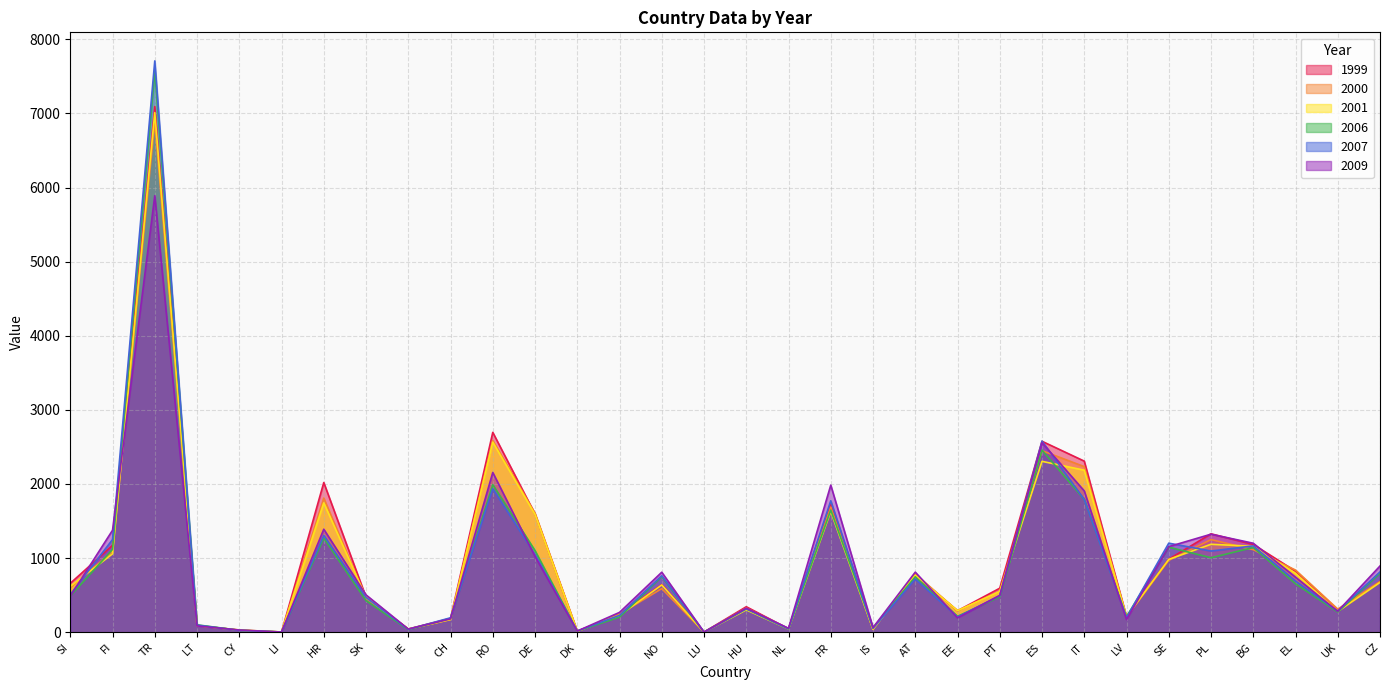

Reading left to right, what are all the values shown in this chart?

1999: SI=659	FI=1172	TR=7093	LT=90	CY=26	LI=0	HR=2019	SK=472	IE=43	CH=185	RO=2696	DE=1595	DK=11	BE=241	NO=642	LU=1	HU=343	NL=46	FR=1745	IS=50	AT=764	EE=289	PT=593	ES=2576	IT=2308	LV=208	SE=985	PL=1327	BG=1184	EL=823	UK=284	CZ=685
2000: SI=602	FI=1089	TR=6894	LT=87	CY=30	LI=2	HR=1809	SK=457	IE=41	CH=172	RO=2586	DE=1606	DK=11	BE=243	NO=588	LU=1	HU=326	NL=44	FR=1687	IS=36	AT=785	EE=290	PT=552	ES=2449	IT=2234	LV=204	SE=969	PL=1249	BG=1113	EL=838	UK=311	CZ=684
2001: SI=618	FI=1057	TR=7011	LT=91	CY=27	LI=3	HR=1745	SK=471	IE=41	CH=170	RO=2565	DE=1588	DK=11	BE=228	NO=637	LU=1	HU=301	NL=43	FR=1629	IS=40	AT=768	EE=290	PT=549	ES=2305	IT=2186	LV=209	SE=982	PL=1186	BG=1158	EL=794	UK=279	CZ=671
2006: SI=487	FI=1117	TR=7579	LT=99	CY=25	LI=2	HR=1269	SK=425	IE=35	CH=185	RO=1990	DE=1101	DK=15	BE=203	NO=750	LU=1	HU=314	NL=43	FR=1647	IS=58	AT=747	EE=213	PT=477	ES=2457	IT=1791	LV=209	SE=1147	PL=1004	BG=1142	EL=653	UK=272	CZ=794
2007: SI=508	FI=1250	TR=7709	LT=95	CY=24	LI=2	HR=1306	SK=469	IE=38	CH=194	RO=1936	DE=1048	DK=16	BE=227	NO=761	LU=1	HU=316	NL=46	FR=1773	IS=52	AT=717	EE=204	PT=494	ES=2578	IT=1790	LV=195	SE=1201	PL=1095	BG=1164	EL=690	UK=284	CZ=813
2009: SI=486	FI=1375	TR=5890	LT=84	CY=29	LI=2	HR=1389	SK=503	IE=42	CH=179	RO=2155	DE=1021	DK=15	BE=267	NO=809	LU=1	HU=324	NL=52	FR=1984	IS=62	AT=810	EE=193	PT=496	ES=2557	IT=1906	LV=170	SE=1154	PL=1322	BG=1200	EL=742	UK=282	CZ=893